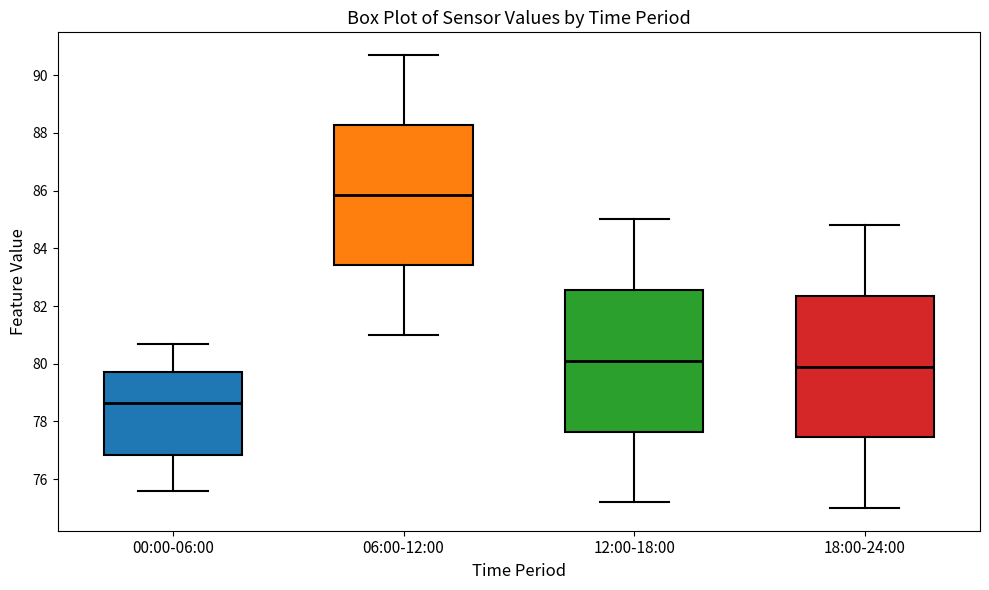

Reading left to right, transcribe this box plot: for each box, give where its median line is, the range the box spans, and where its two whiskers end, as read against the y-axis. The values are not printed on the chart, so give them approximately, as read against the axis.

00:00-06:00: median 78.6, box 76.8 to 79.8, whiskers 75.6 to 80.8
06:00-12:00: median 85.8, box 83.4 to 88.2, whiskers 81.0 to 90.8
12:00-18:00: median 80.2, box 77.6 to 82.6, whiskers 75.2 to 85.0
18:00-24:00: median 80.0, box 77.4 to 82.4, whiskers 75.0 to 84.8